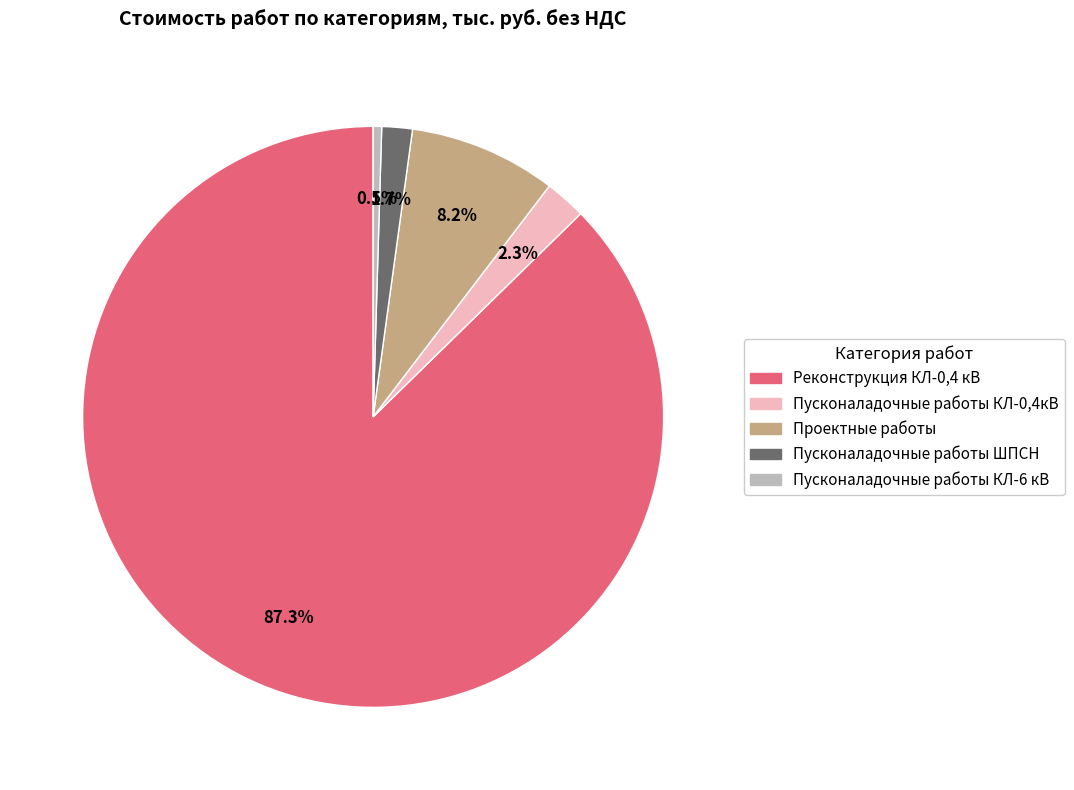

To the nearest percent, what is the average slice percentage?

20%